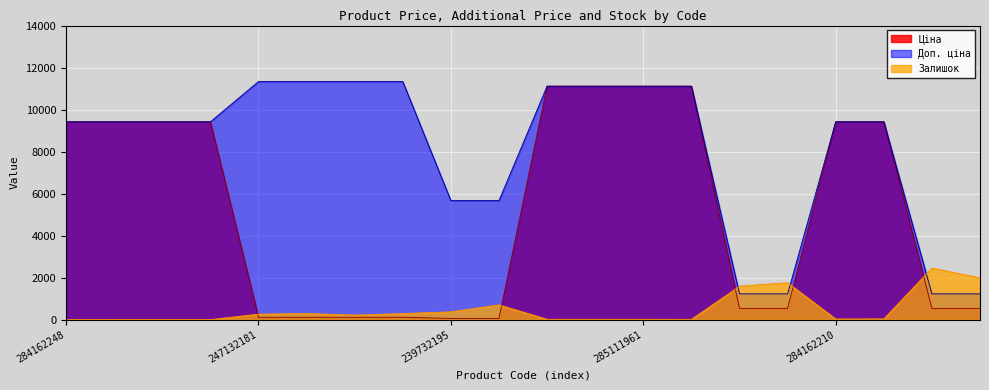

Does the chart display data point markers on the line(s)?

No